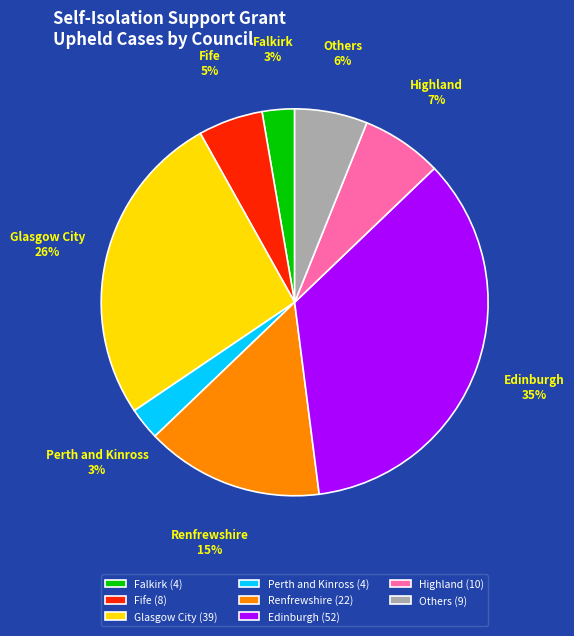

Is it true that Falkirk is 3% of the pie?

True